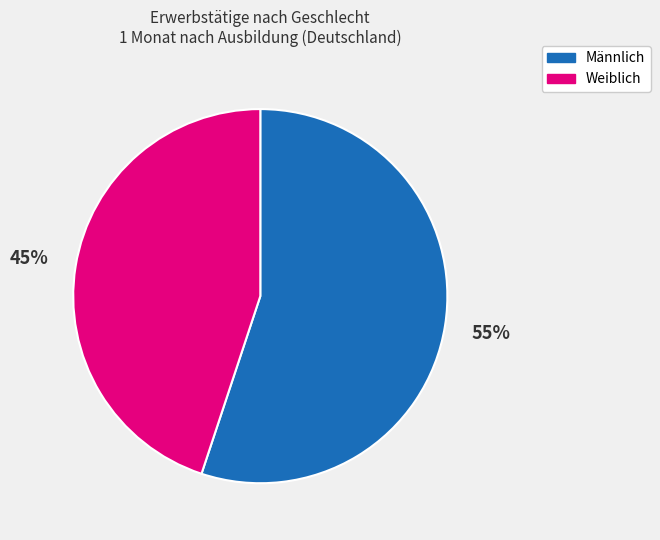

To the nearest percent, what percentage of the pie is Männlich?

55%